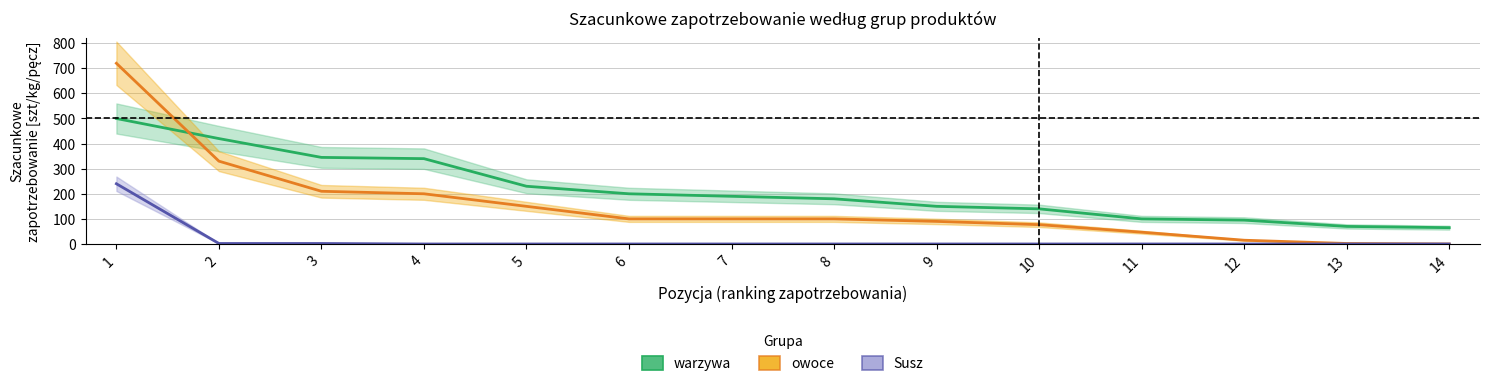

How many lines are shown in the chart?

3